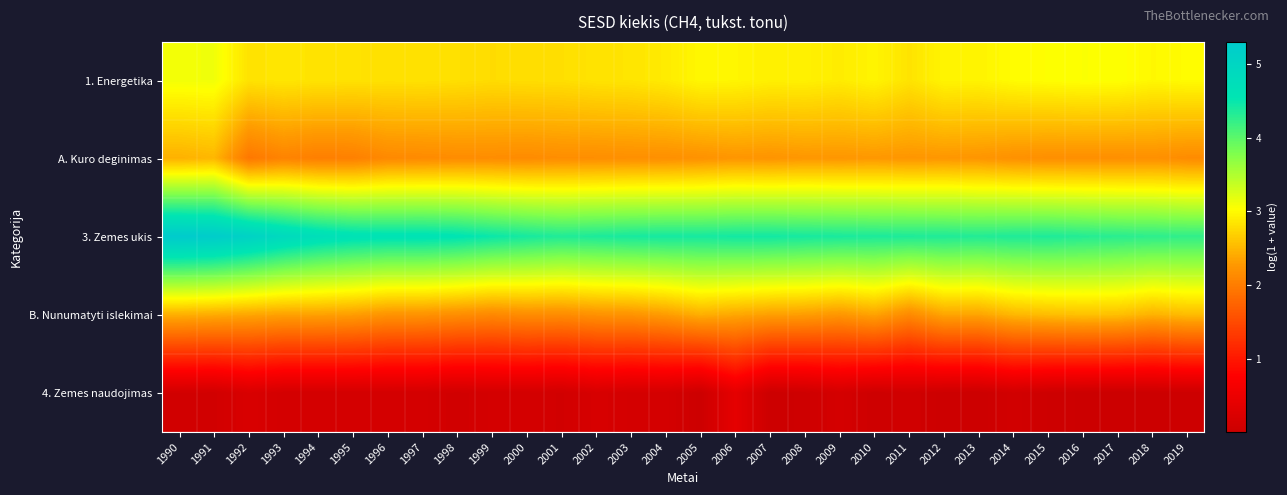

Rank the series by their maximum value, from lowest to highest.

4. Zemes naudojimas, A. Kuro deginimas, B. Nunumatyti islekimai, 1. Energetika, 3. Zemes ukis